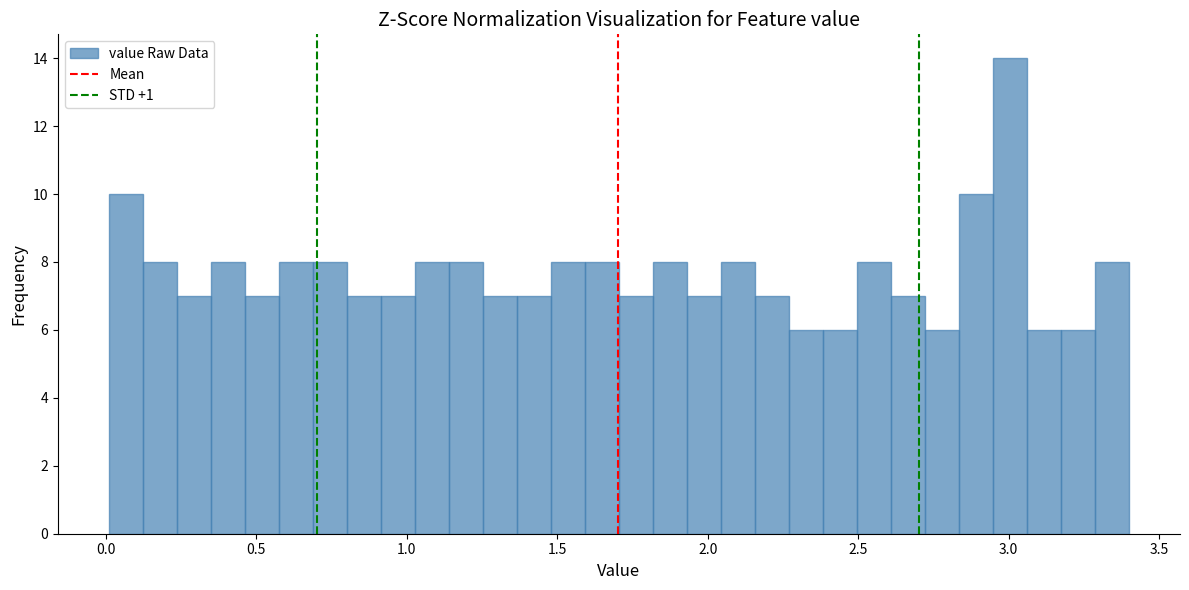

Around what value on the x-axis is the tallest bar? Give the approximate position of its centre, as read against the axis.

3.00